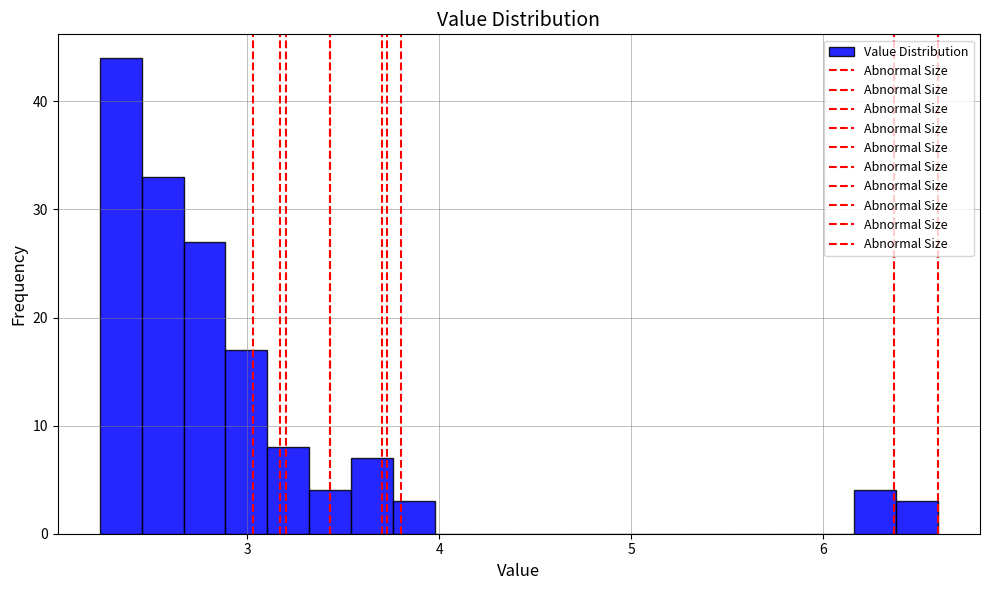

Around what value on the x-axis is the tallest bar? Give the approximate position of its centre, as read against the axis.

2.3